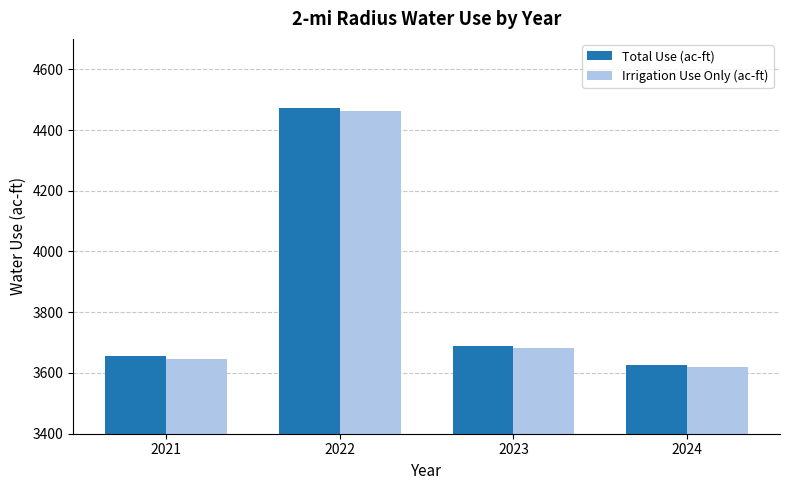

Rank the categories by Irrigation Use Only (ac-ft) value from highest to lowest.

2022, 2023, 2021, 2024